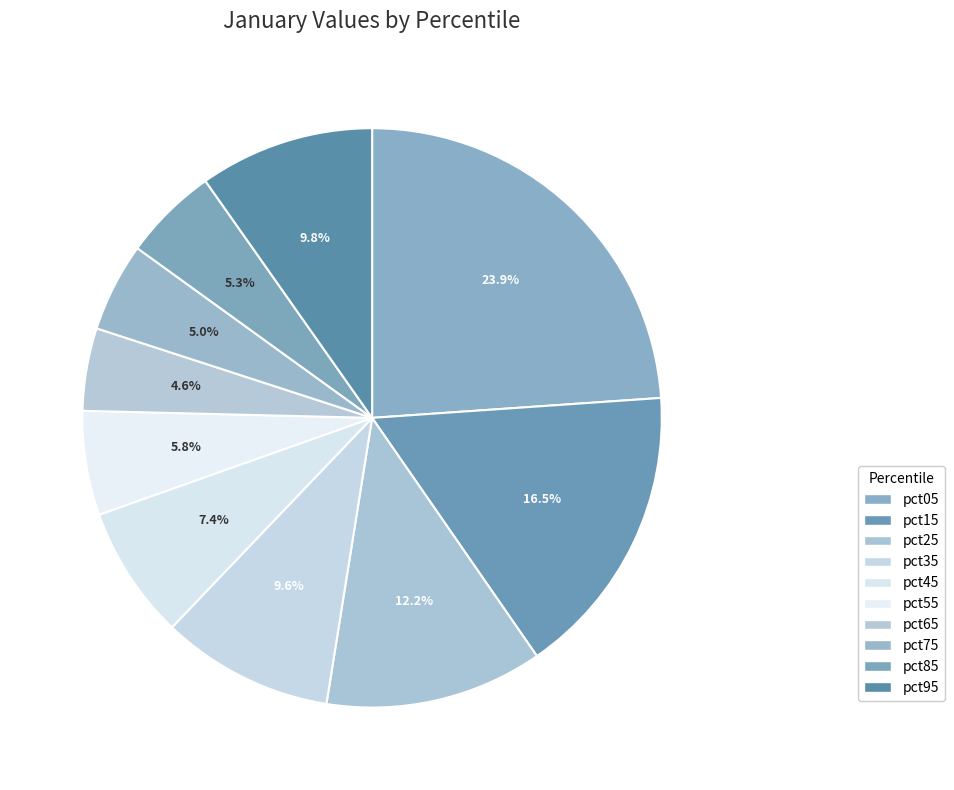

What is the smallest slice in the pie chart?

pct65